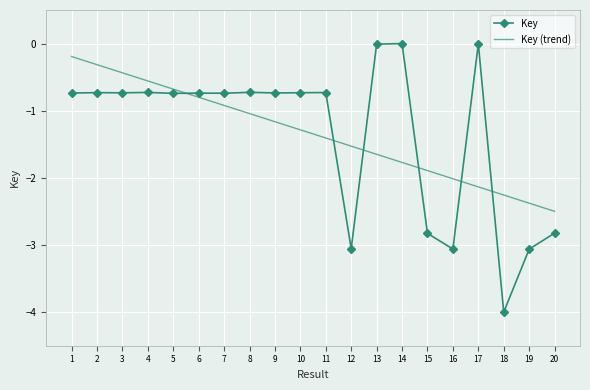

True or false: Key (trend) has a value of -0.5 at 2.

False